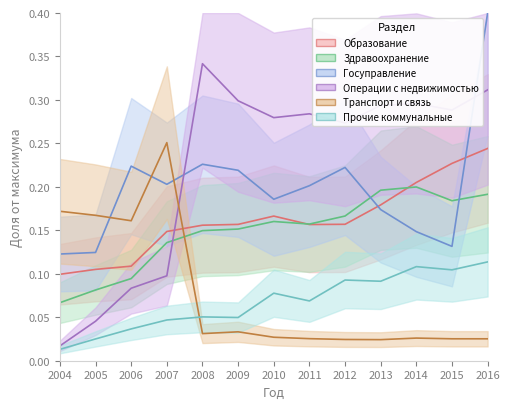

Where is the first local minimum for Транспорт и связь?

2006